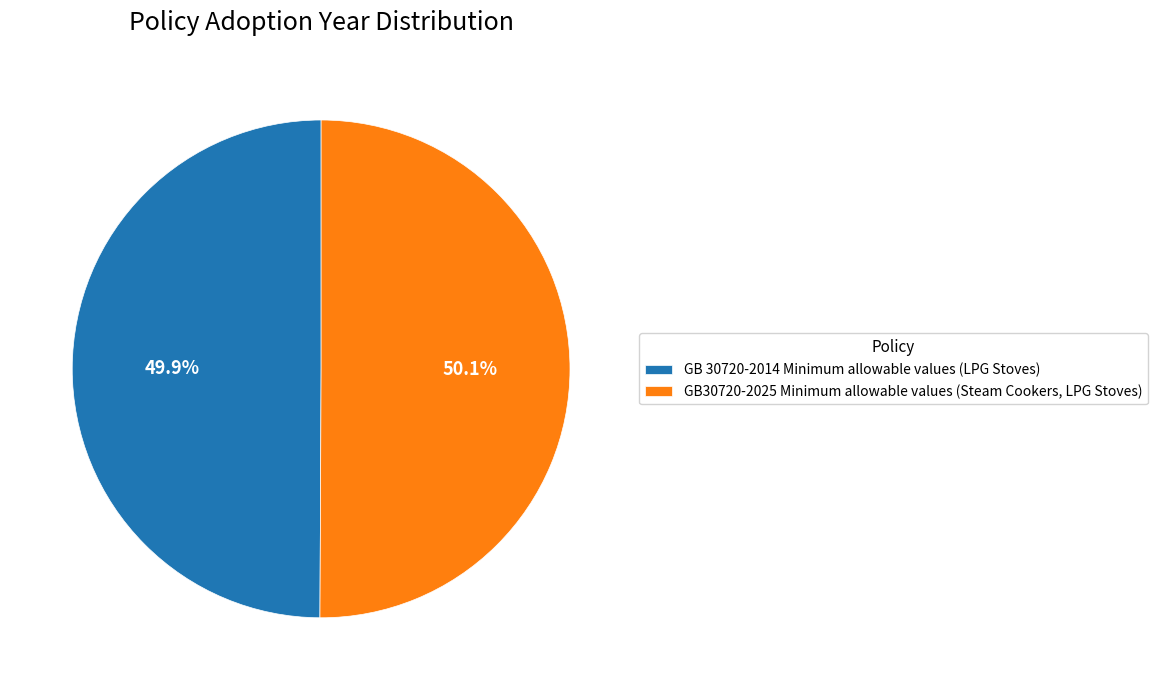

Is there any slice that represents more than half of the pie?

Yes